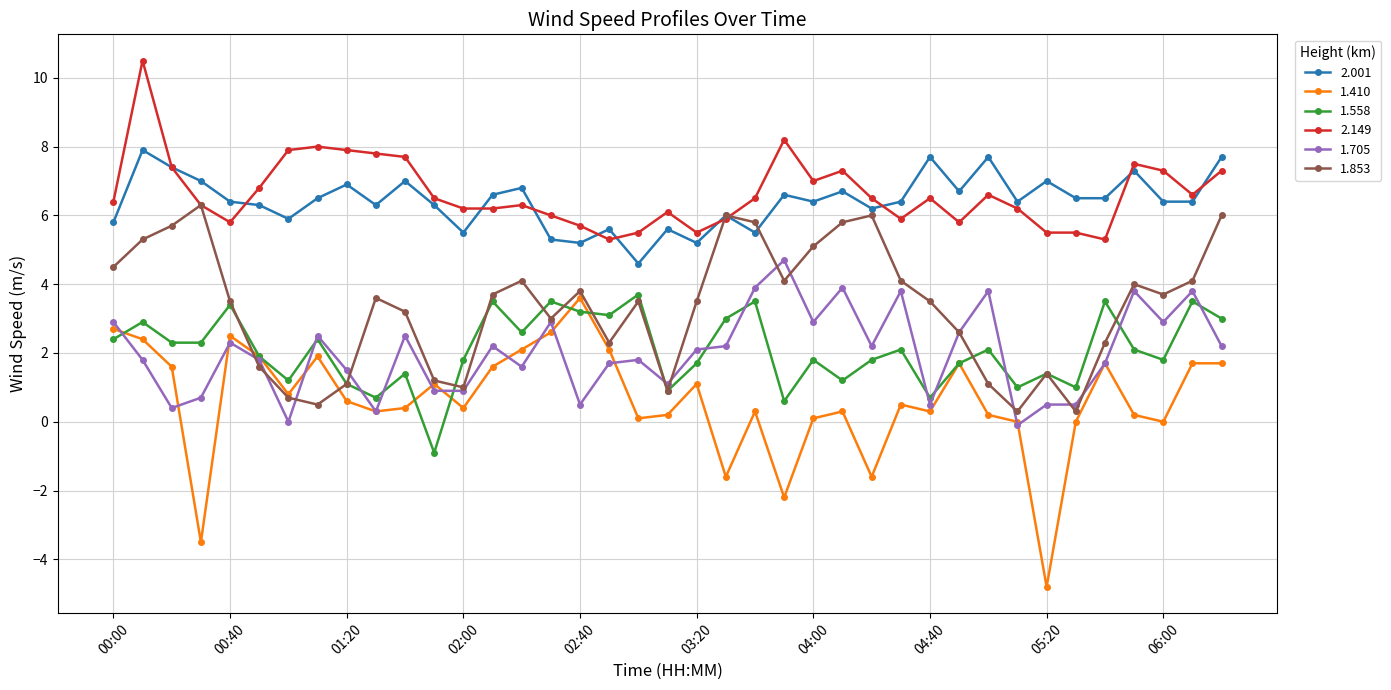

What is the difference between the maximum and minimum values in the 1.853 series?

6.0